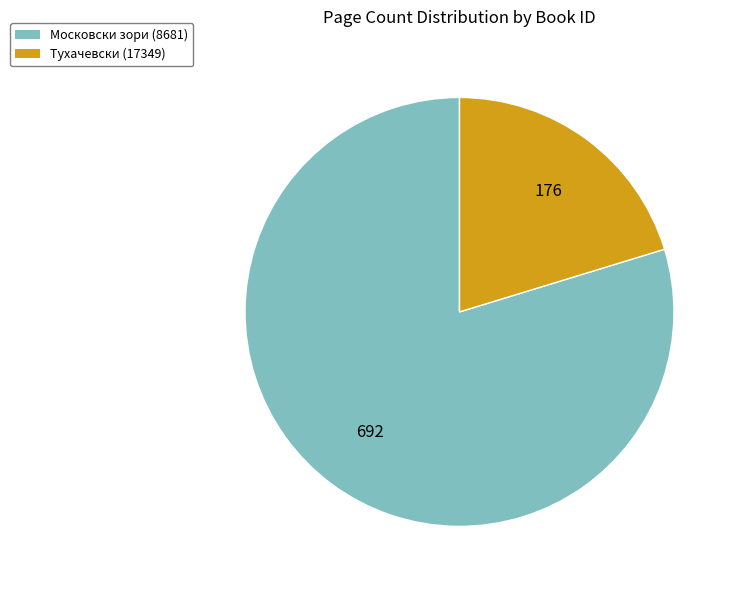

True or false: Тухачевски (17349) accounts for 29% of the total.

False